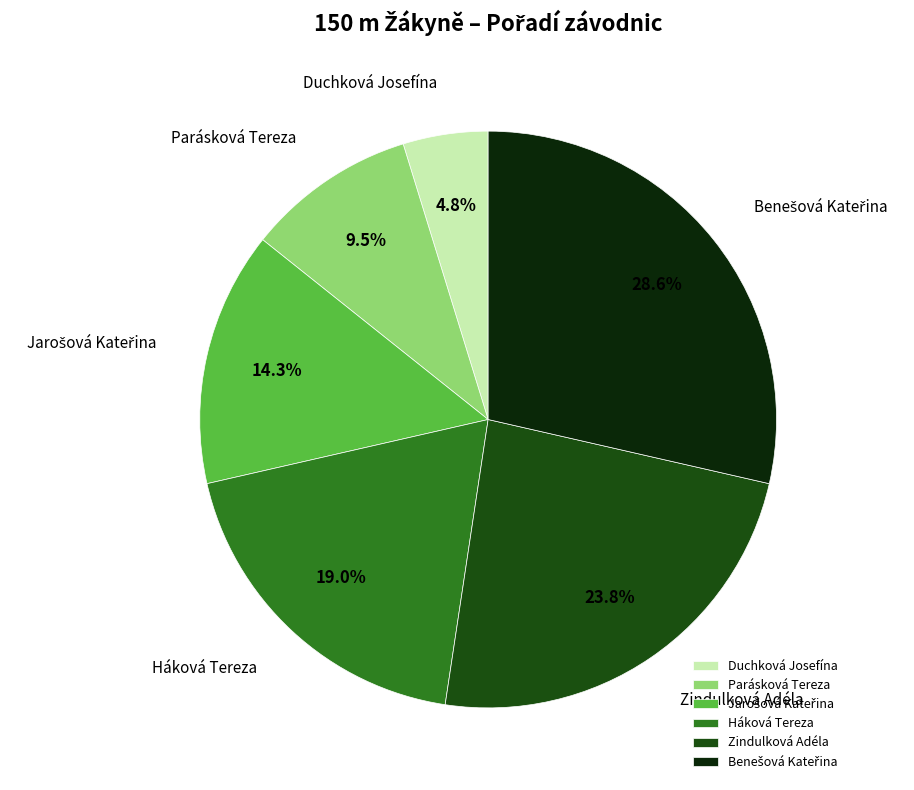

True or false: Duchková Josefína accounts for 5% of the total.

True